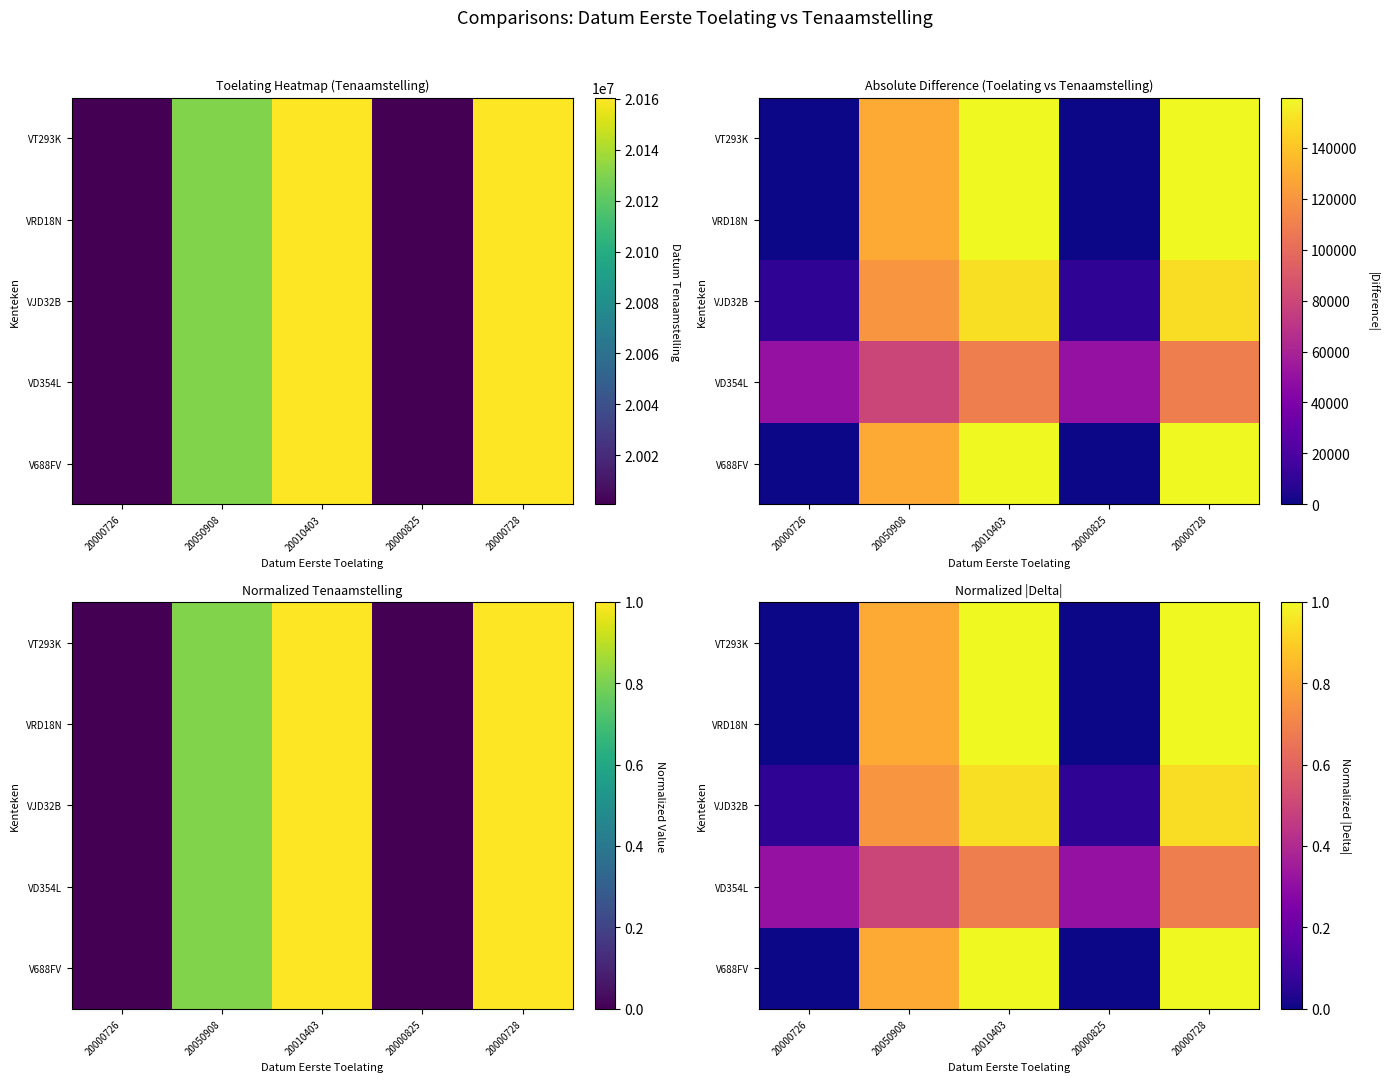

Which label corresponds to the largest value in the chart?

20010403